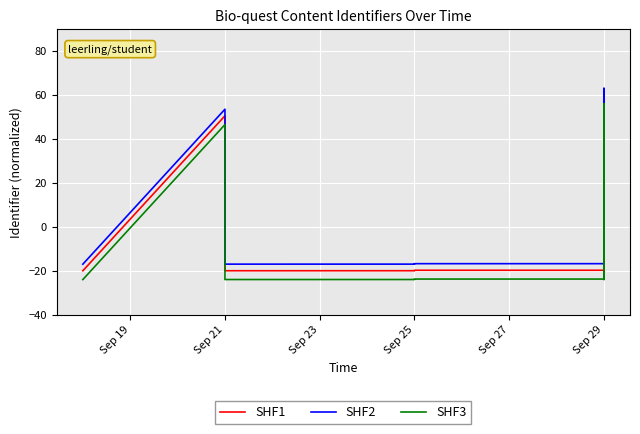

True or false: SHF3 and SHF2 intersect in this chart.

False